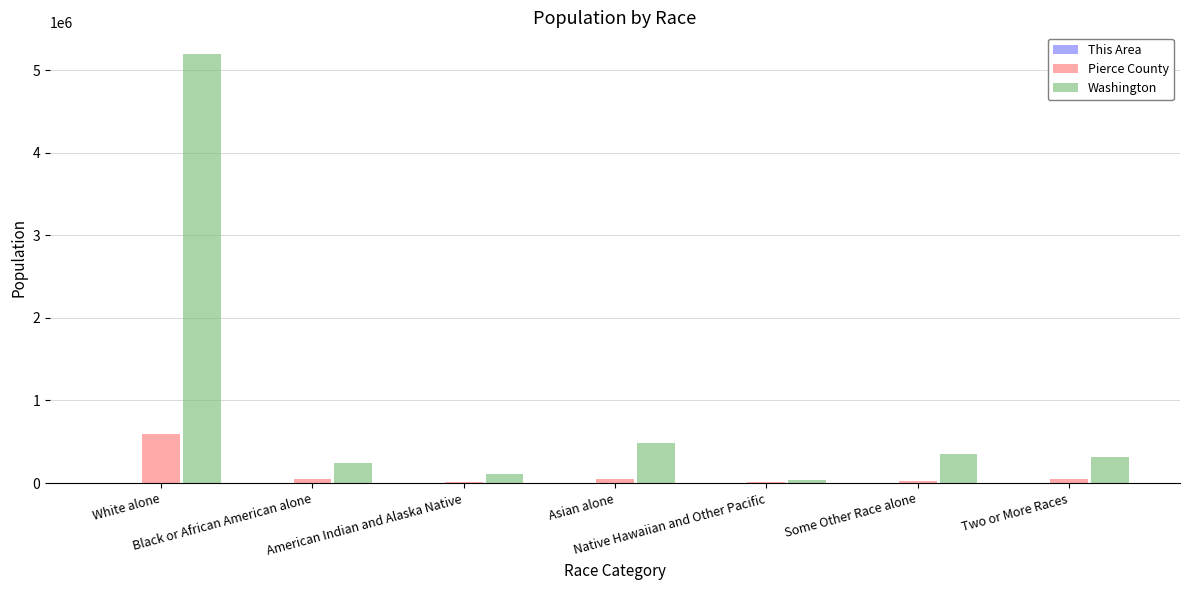

What is the maximum value shown in the chart?

5196362